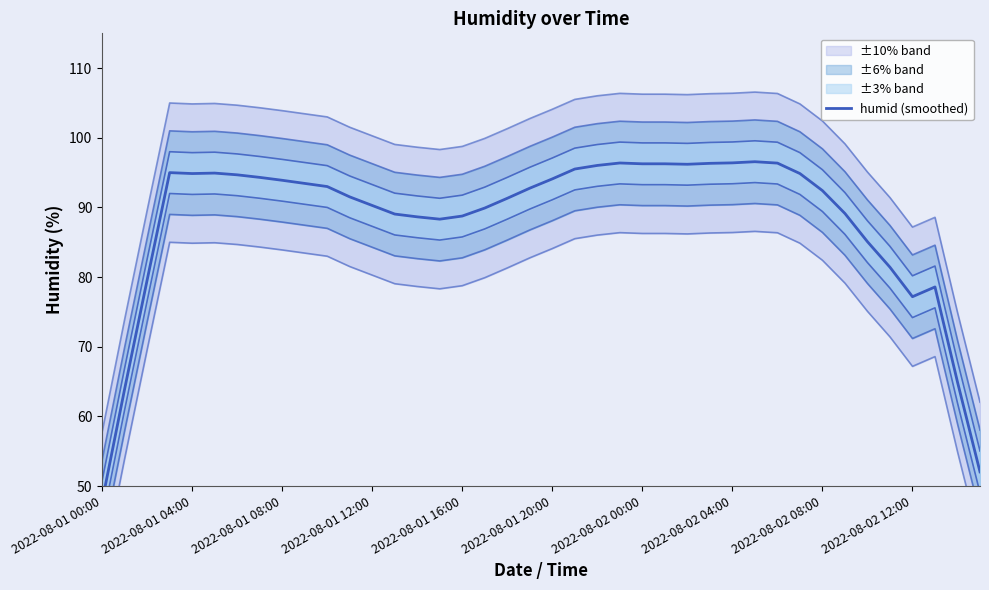

True or false: there are more than 1 points higher than both neighbors.

True